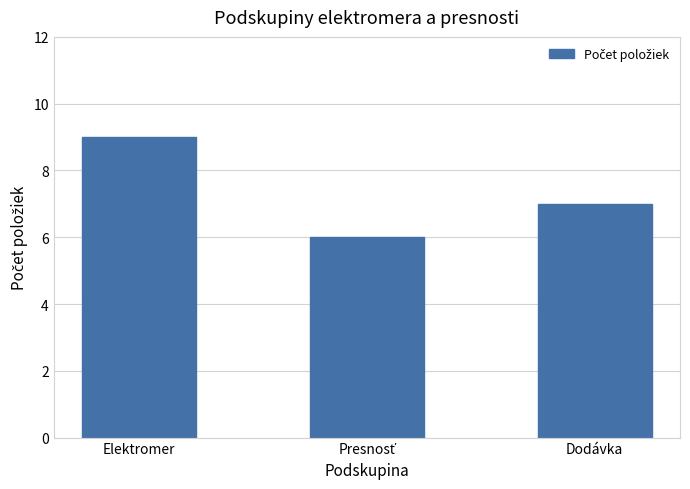

Which category has the highest value across all series?

Elektromer